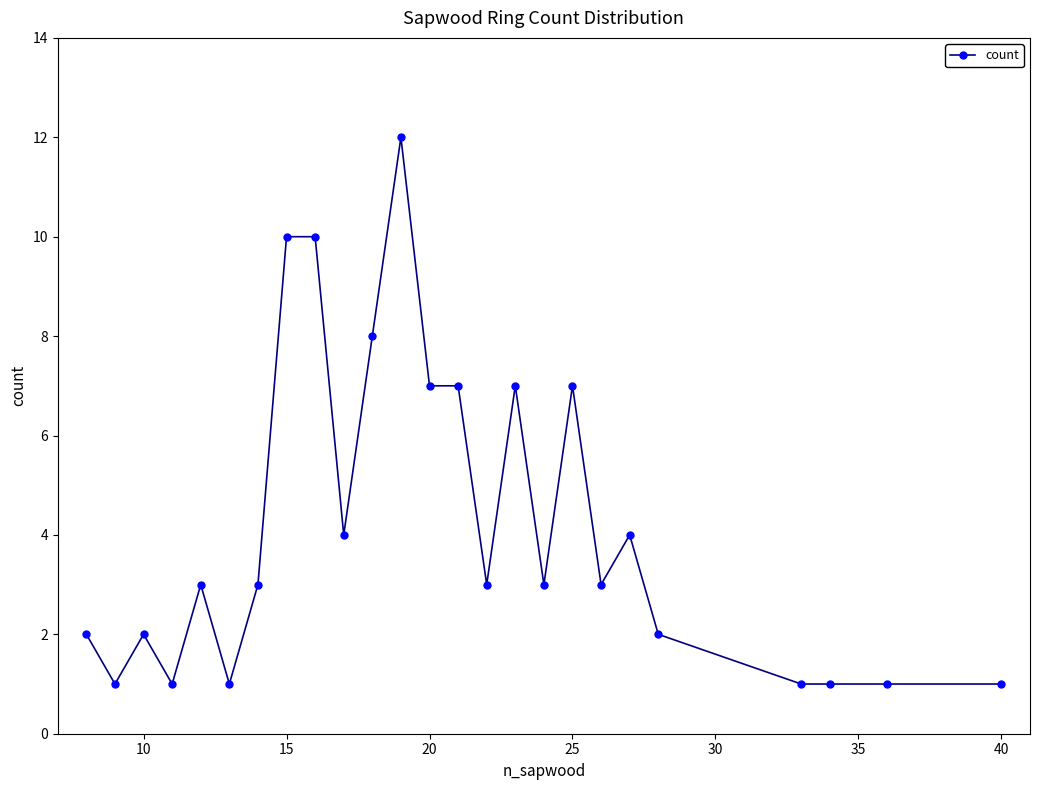

What is the average value?

4